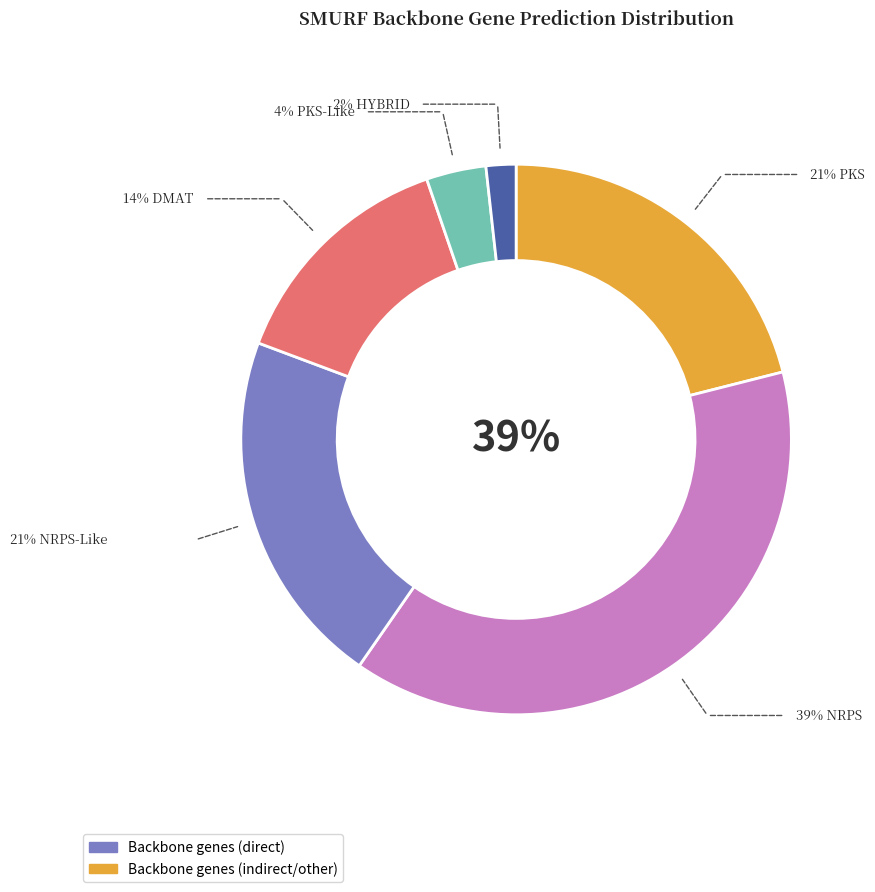

To the nearest percent, what is the average slice percentage?

17%